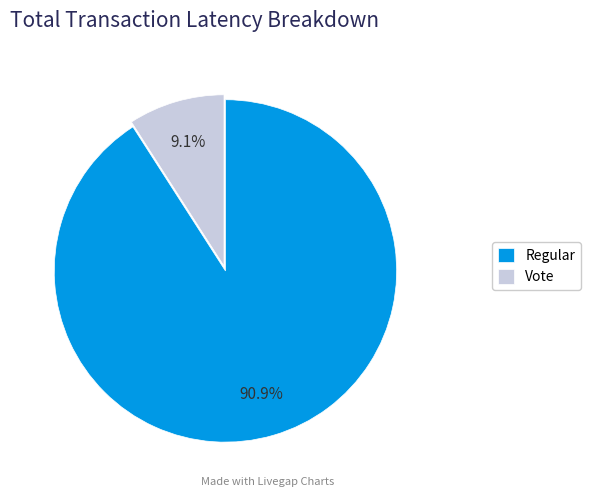

Between Vote and Regular, which is larger?

Regular